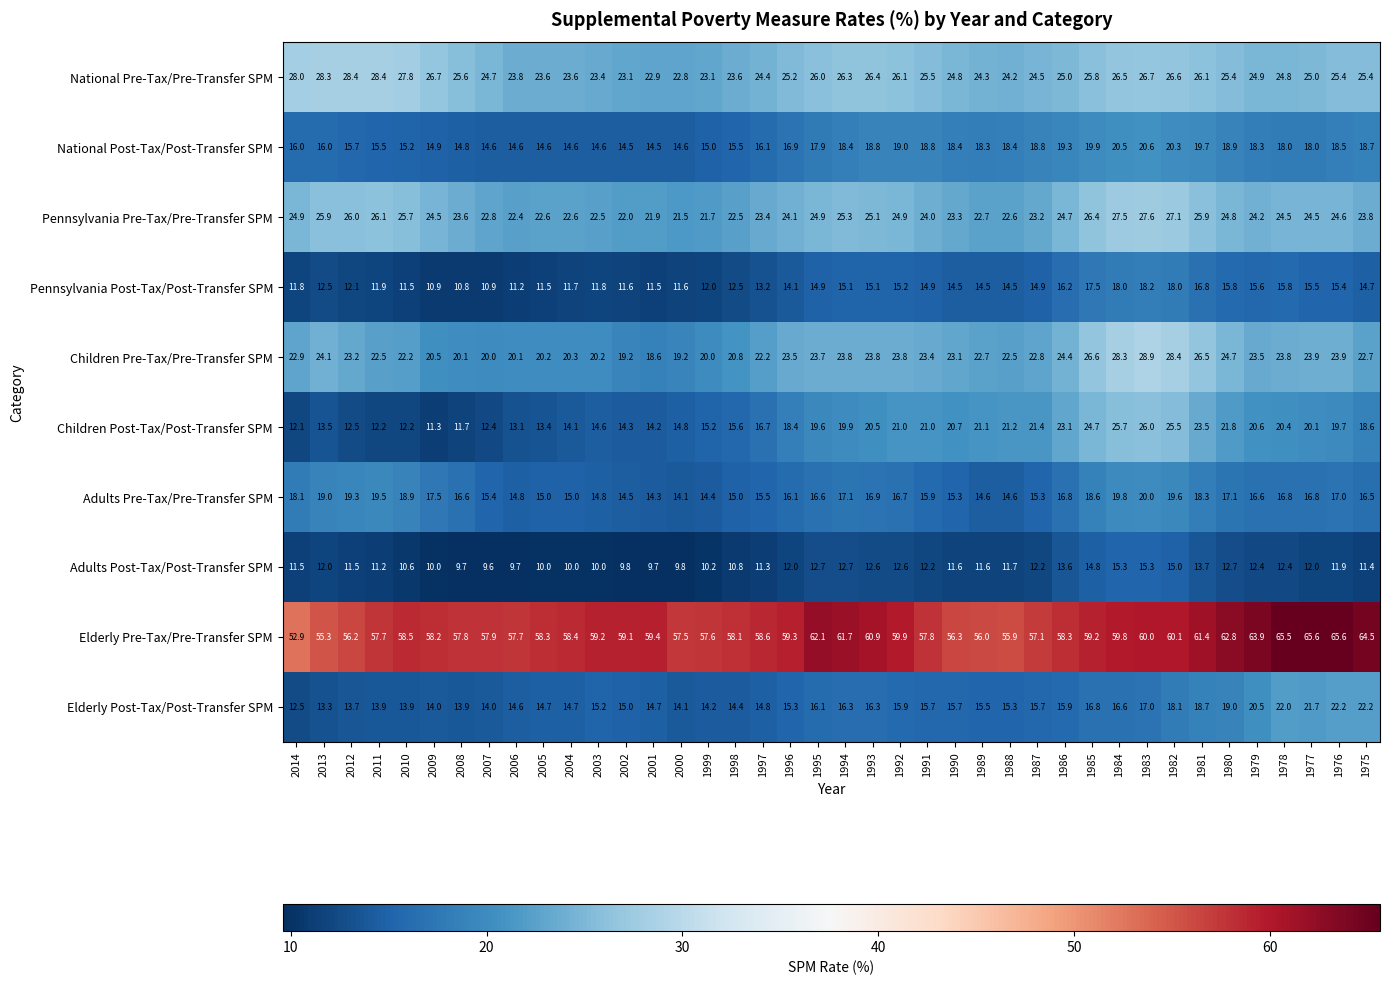

Is the value of Adults Post-Tax/Post-Transfer SPM at 1990 greater than the value of Children Pre-Tax/Pre-Transfer SPM at 1992?

No